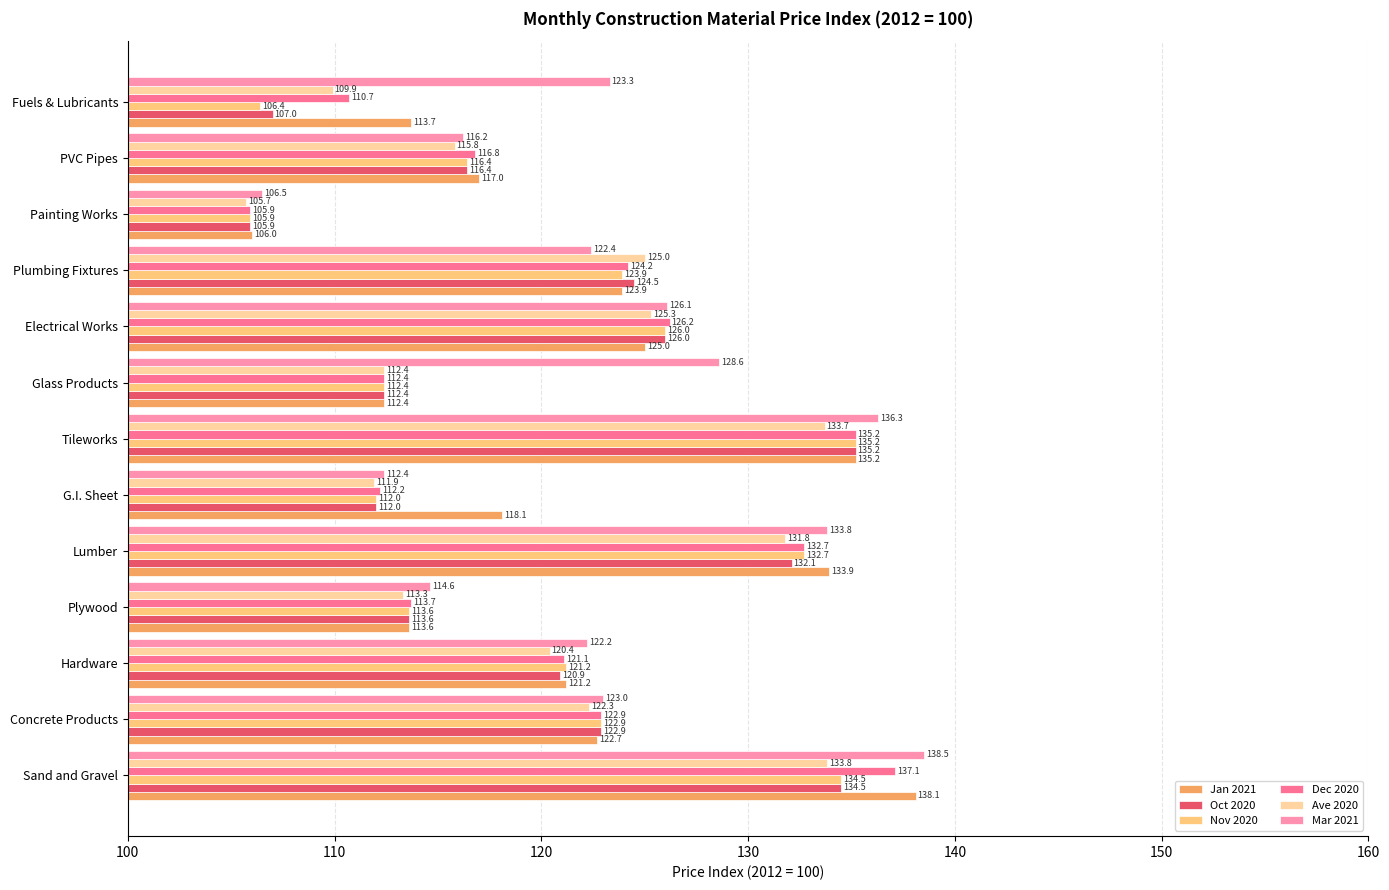

Which category has the highest value in the Jan 2021 series?

Sand and Gravel